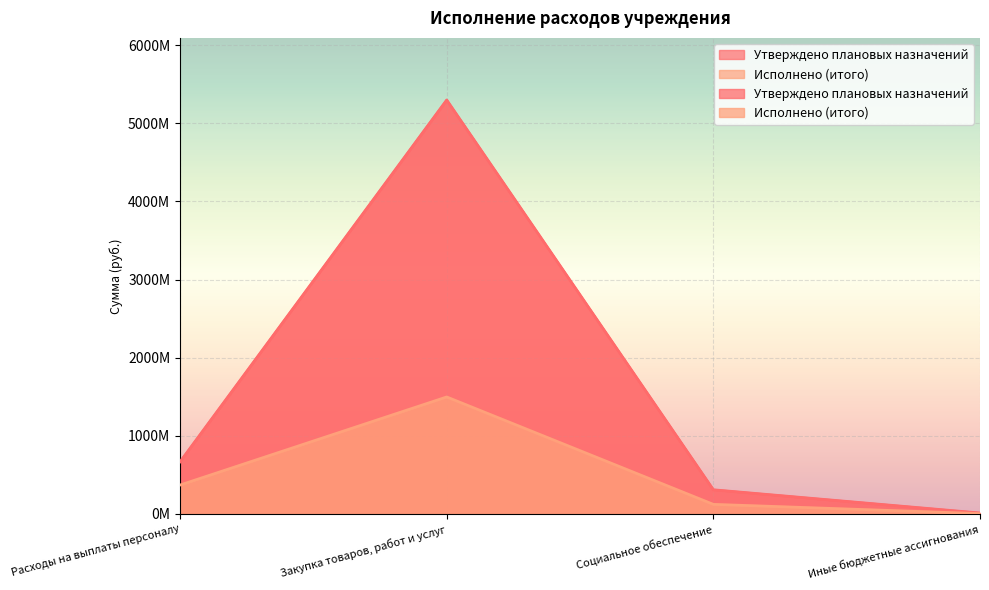

What are all the series names shown in the legend?

Утверждено плановых назначений, Исполнено (итого)